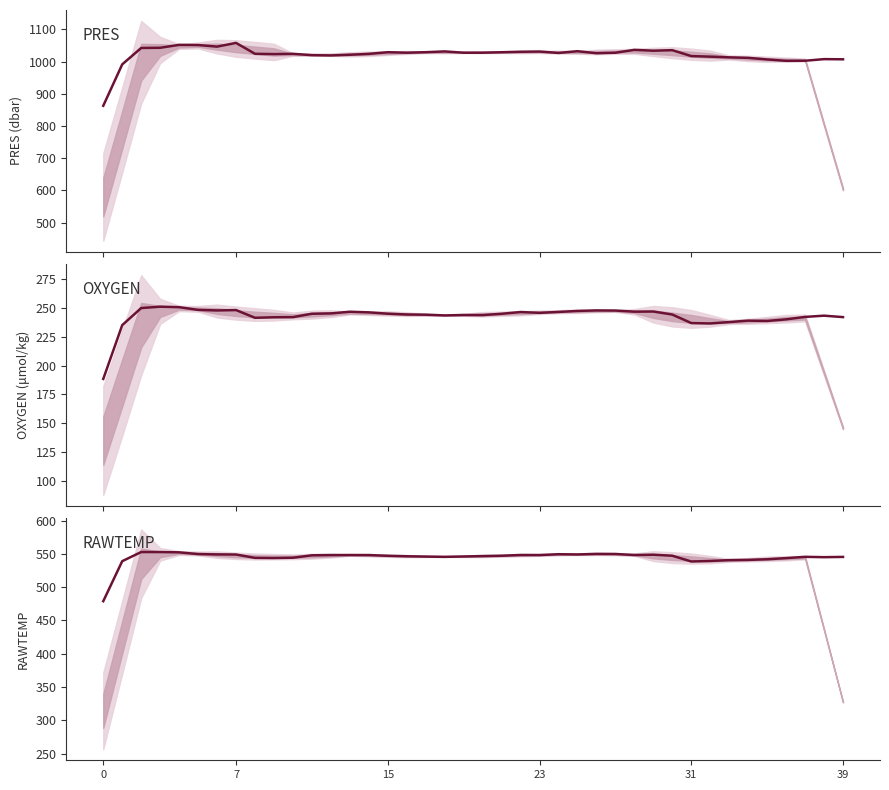

How many series are shown in this chart?

3